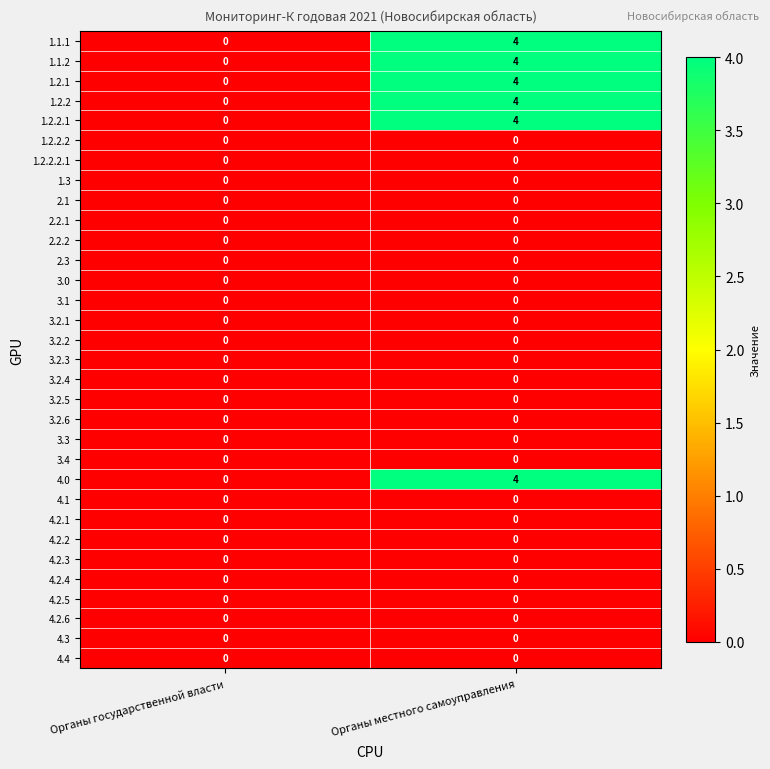

Is it true that 3.3 equals 0 at Органы государственной власти?

True